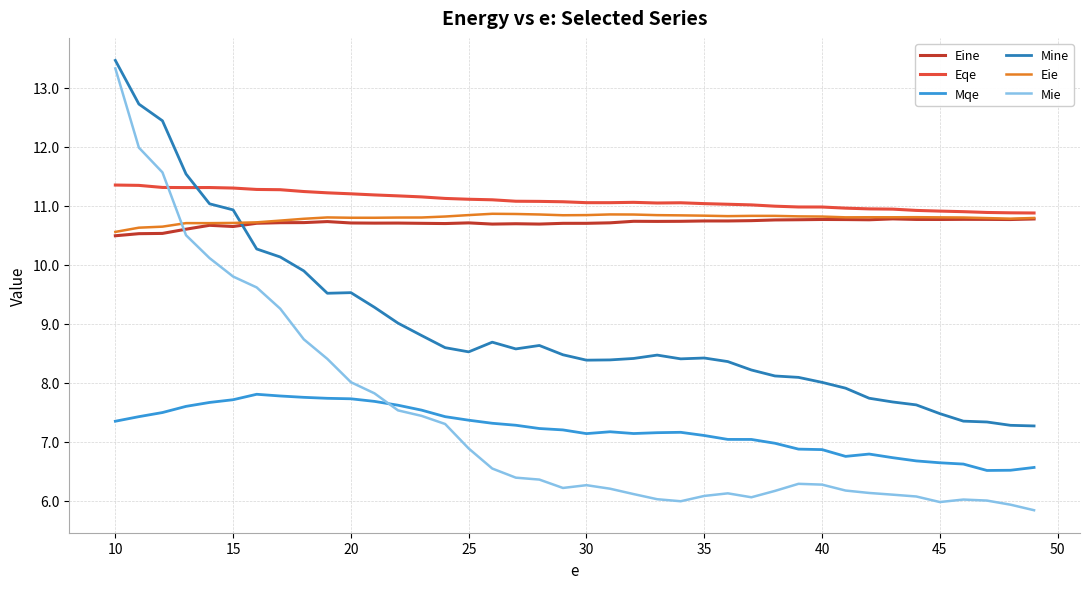

True or false: Mine and Mqe intersect in this chart.

False